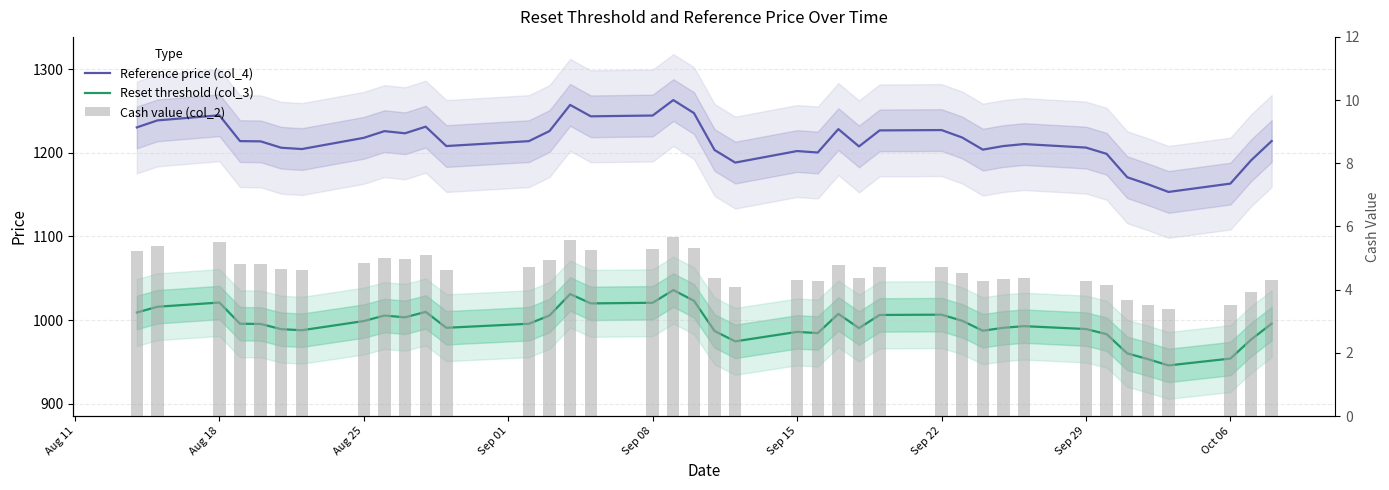

What is the sum of all Reset threshold (col_3) values?

38823.3